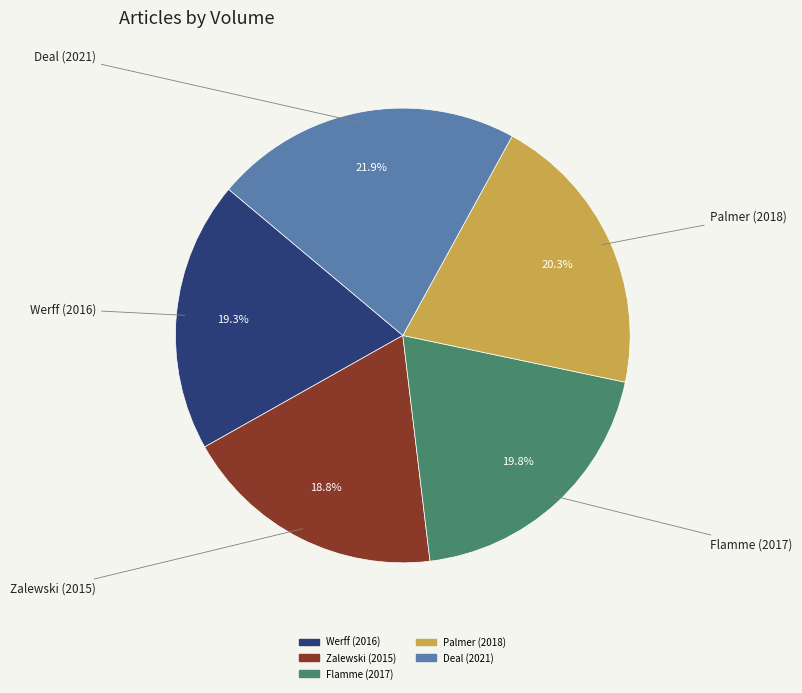

How much of the chart is everything except Deal (2021)?

78.1%